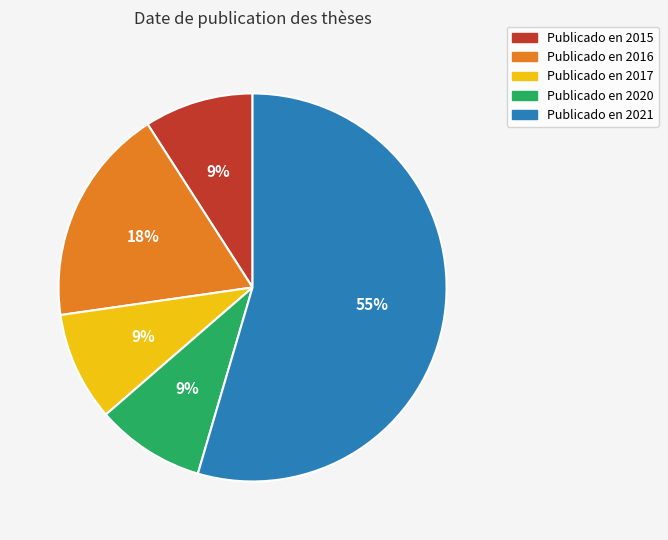

To the nearest percent, what is the average slice percentage?

20%